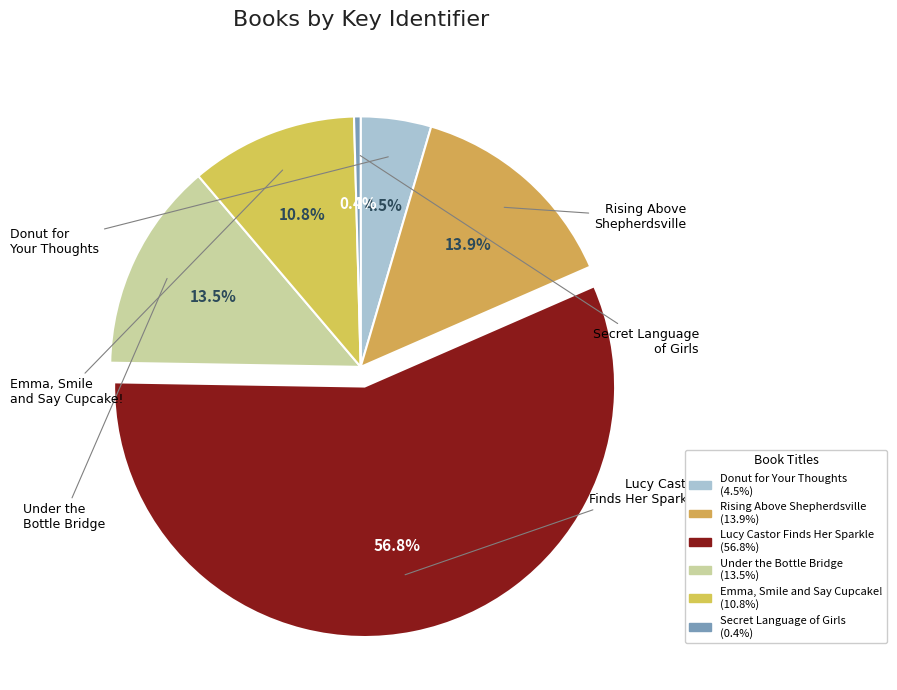

What is the ratio of the value at Under the Bottle Bridge to the value at Rising Above Shepherdsville?

1.0